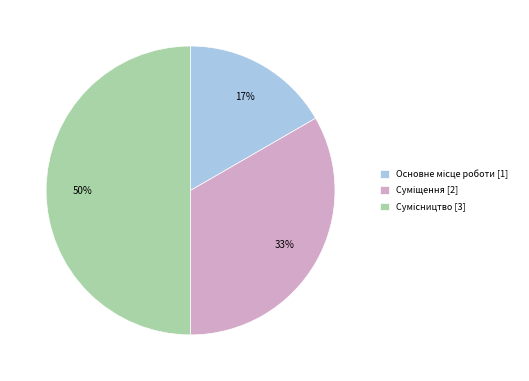

To the nearest percent, what is the average slice percentage?

33%